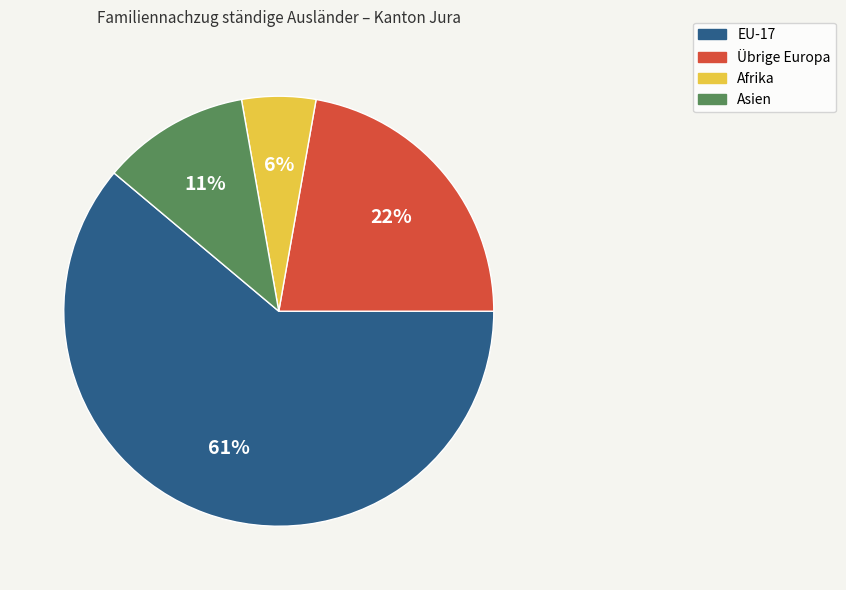

To the nearest percent, what percentage of the pie is Asien?

11%